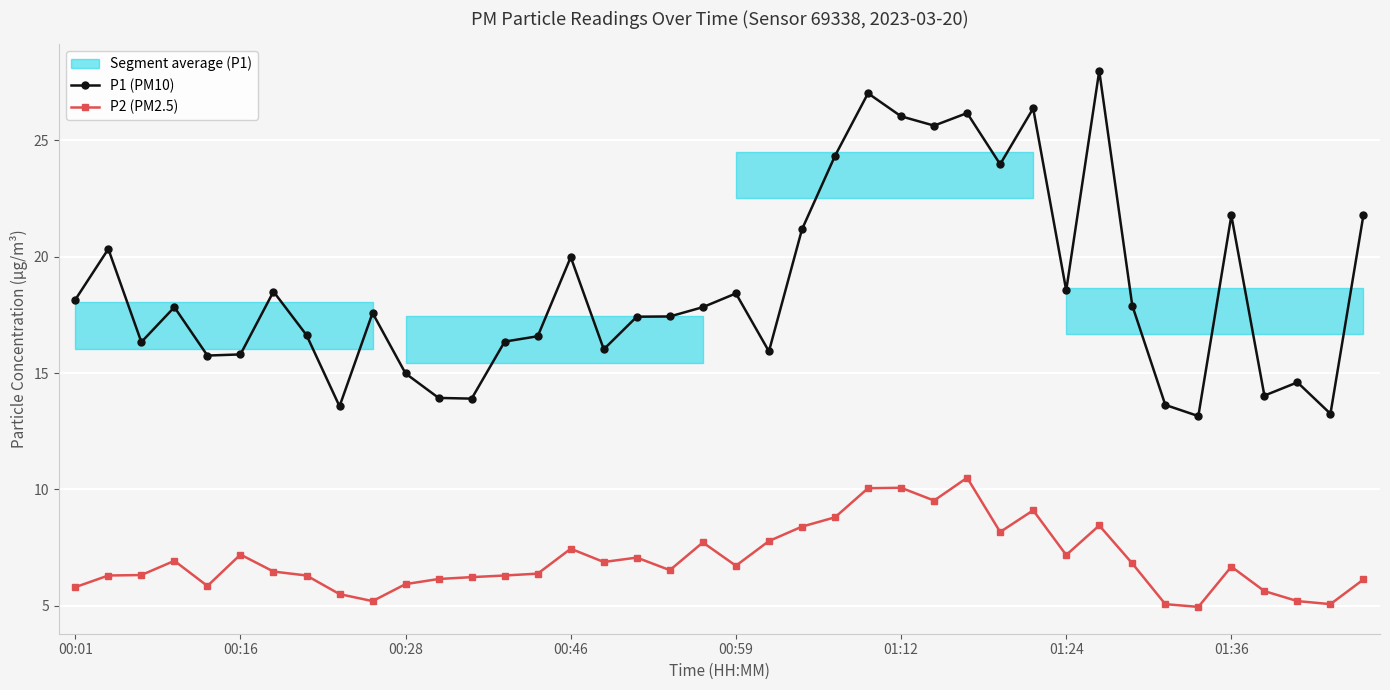

What is the maximum value shown in the chart?

28.0